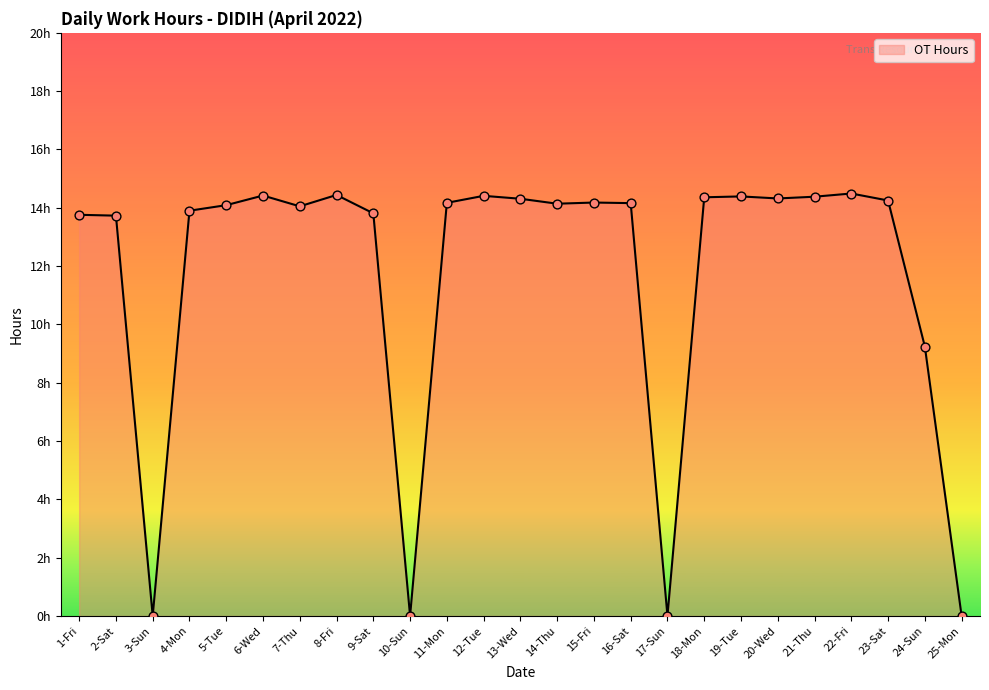

Approximately how many times larger is the value at 12-Tue compared to 1-Fri?

1.0